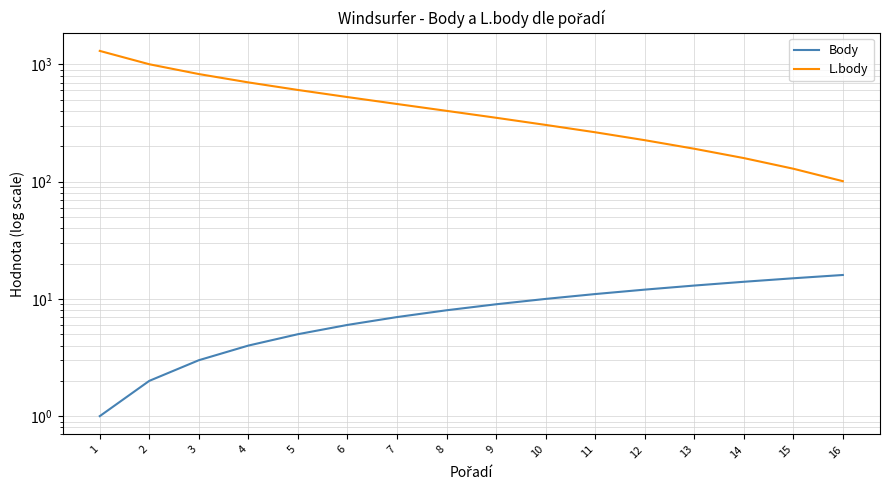

At which category is the sum across all series the highest?

1